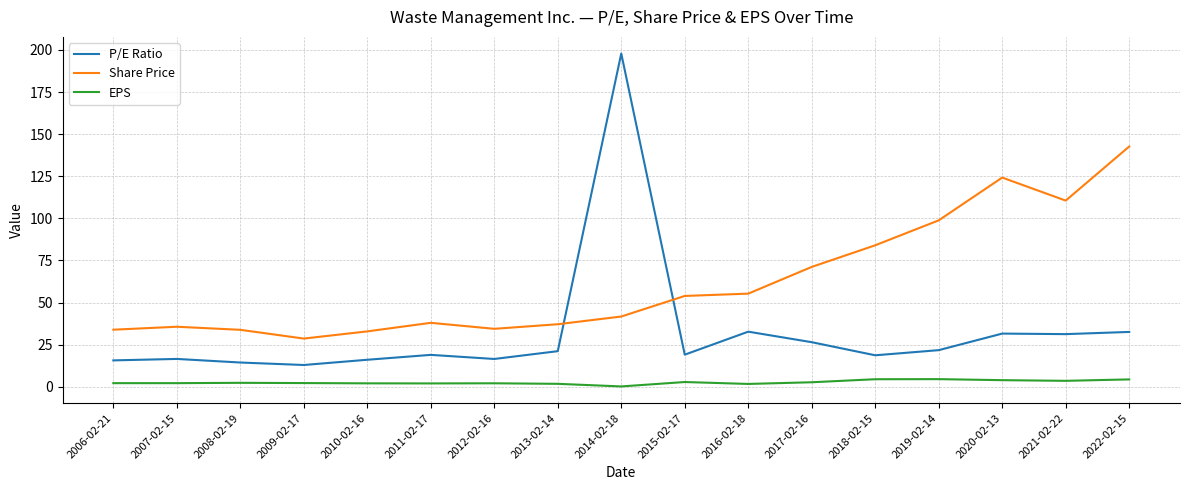

What are all the series names shown in the legend?

P/E Ratio, Share Price, EPS